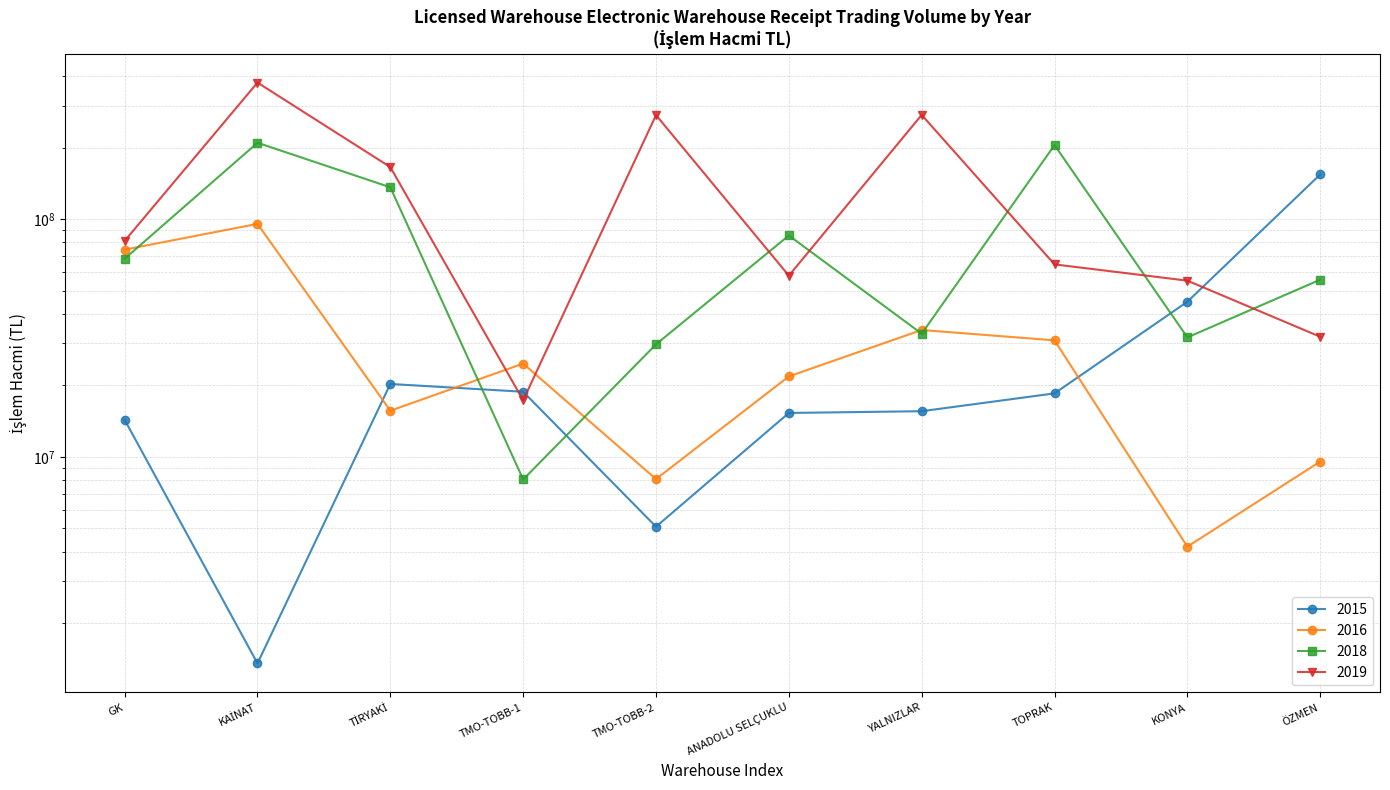

At which label is 2018 closest to 108726486?

ANADOLU SELÇUKLU